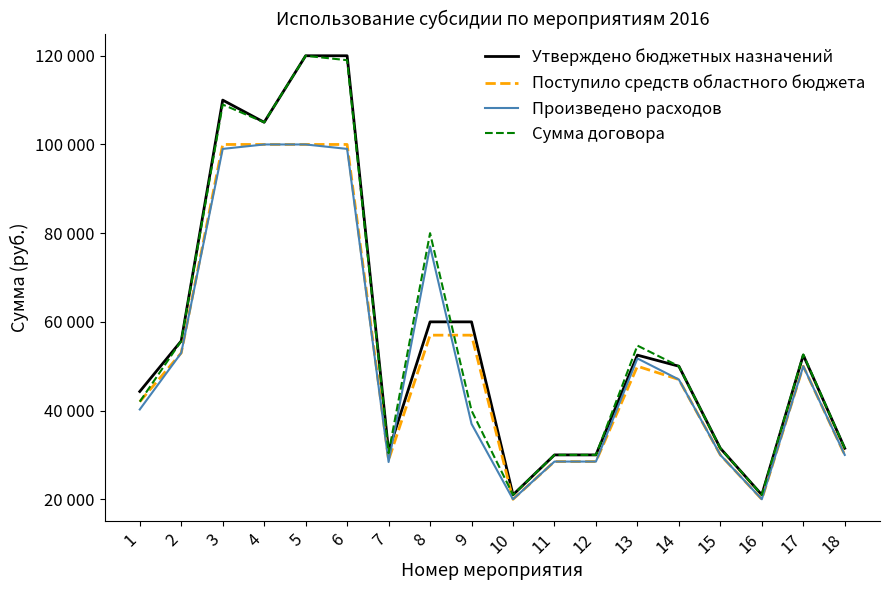

What are all the series names shown in the legend?

Утверждено бюджетных назначений, Поступило средств областного бюджета, Произведено расходов, Сумма договора